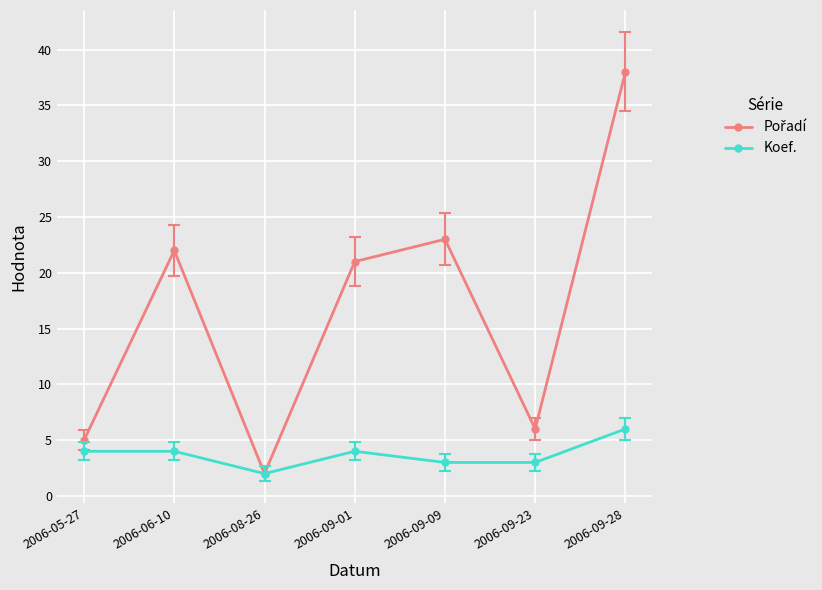

At which category is the sum across all series the highest?

2006-09-28